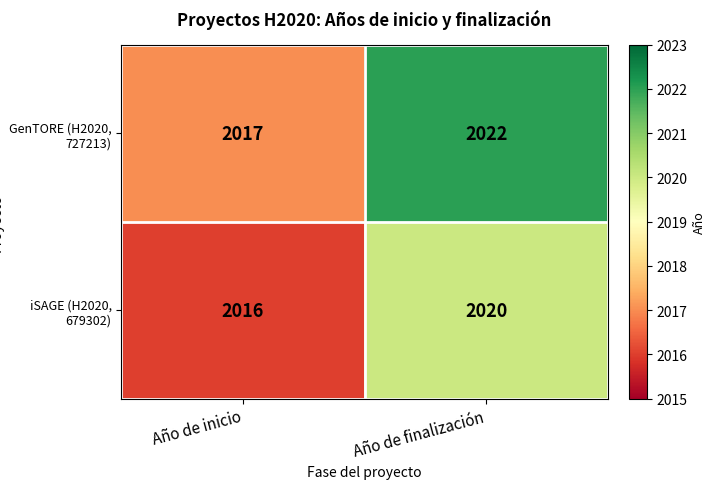

At which label does iSAGE (H2020, 679302) reach its minimum?

Año de inicio